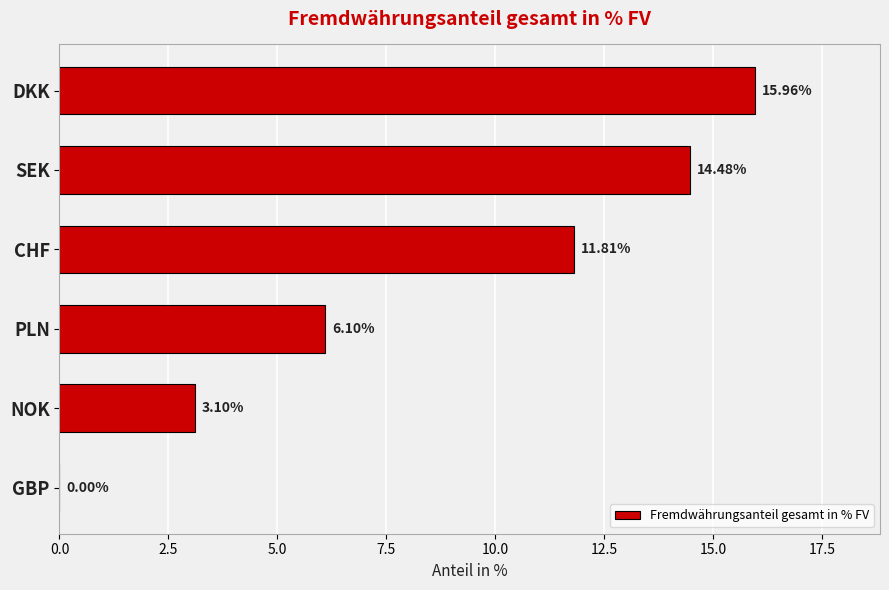

At which label is the value closest to 7?

PLN